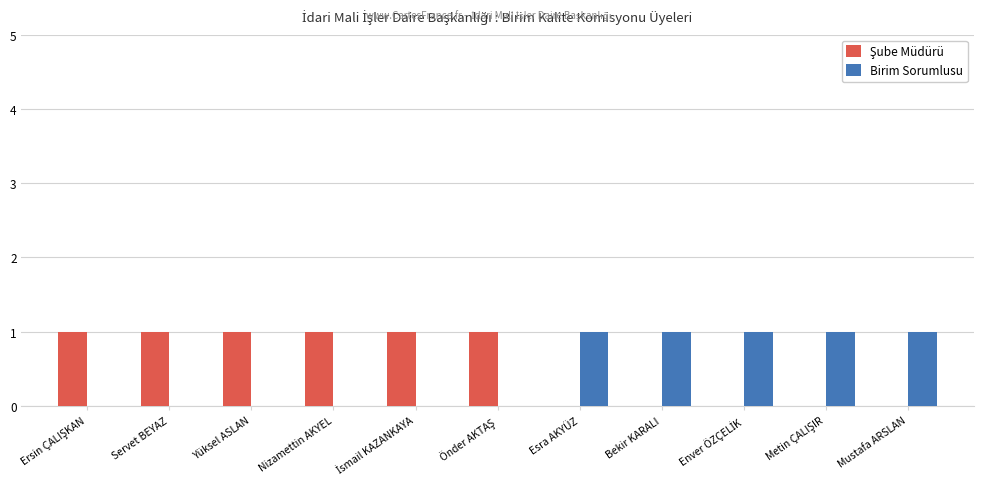

What is the sum of all Birim Sorumlusu values?

5